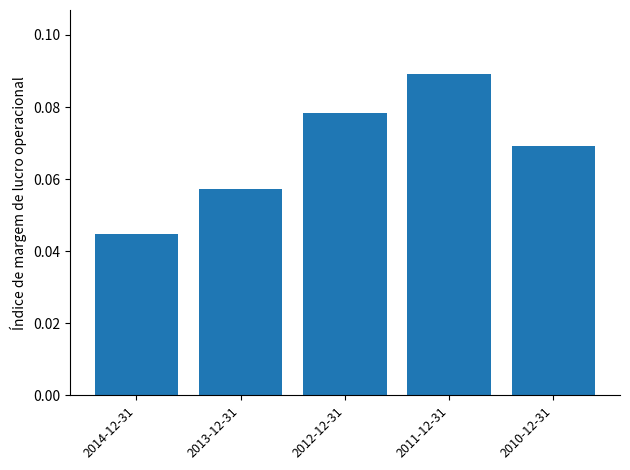

Count the number of data series in this chart.

1